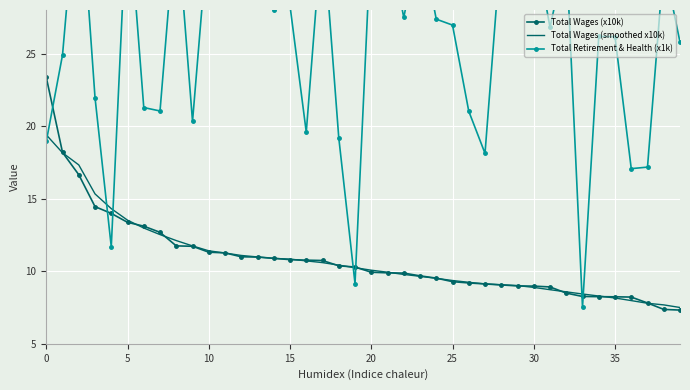

Reading left to right, what are all the values shown in this chart?

Total Wages (x10k): 23.4	18.2	16.7	14.5	14.0	13.4	13.1	12.7	11.7	11.7	11.3	11.3	11.0	11.0	10.9	10.8	10.8	10.7	10.4	10.3	9.9	9.9	9.9	9.7	9.5	9.3	9.2	9.1	9.1	9.0	9.0	8.9	8.5	8.3	8.2	8.2	8.2	7.8	7.4	7.3
Total Wages (smoothed x10k): 19.4	18.2	17.3	15.3	14.3	13.5	13.0	12.5	12.1	11.7	11.4	11.3	11.1	11.0	10.9	10.8	10.7	10.6	10.4	10.2	10.1	9.9	9.8	9.6	9.5	9.4	9.2	9.1	9.1	9.0	8.9	8.7	8.6	8.4	8.3	8.2	8.0	7.8	7.7	7.5
Total Retirement & Health (x1k): 18.9	24.9	37.8	22.0	11.7	35.8	21.3	21.0	34.7	20.3	33.8	28.8	34.1	34.1	28.0	28.3	19.6	33.9	19.2	9.1	33.4	33.2	27.5	33.1	27.4	27.0	21.0	18.1	32.6	32.3	33.0	26.8	32.0	7.5	26.2	26.2	17.1	17.2	31.2	25.8